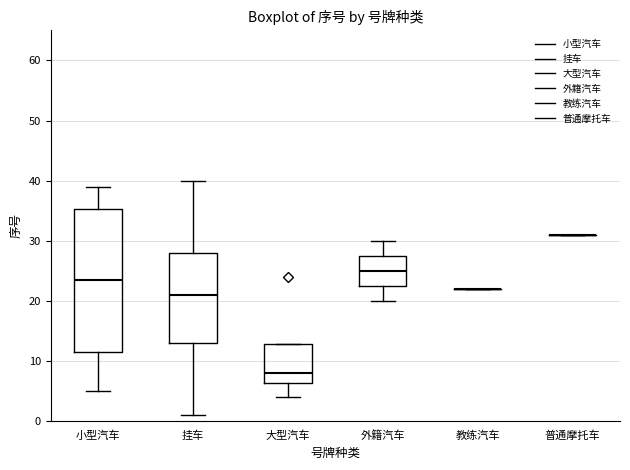

Which box is the tallest, from its lower edge to its upper edge?

小型汽车